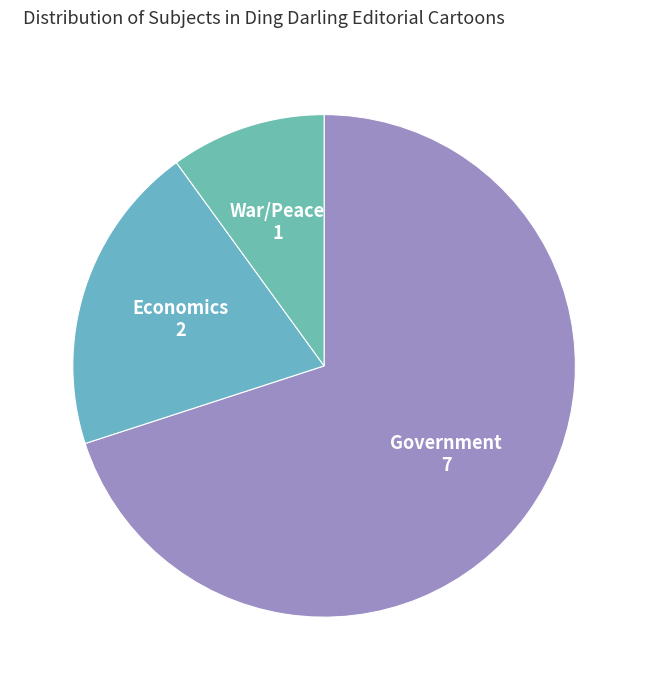

Count the number of slices in the pie.

3